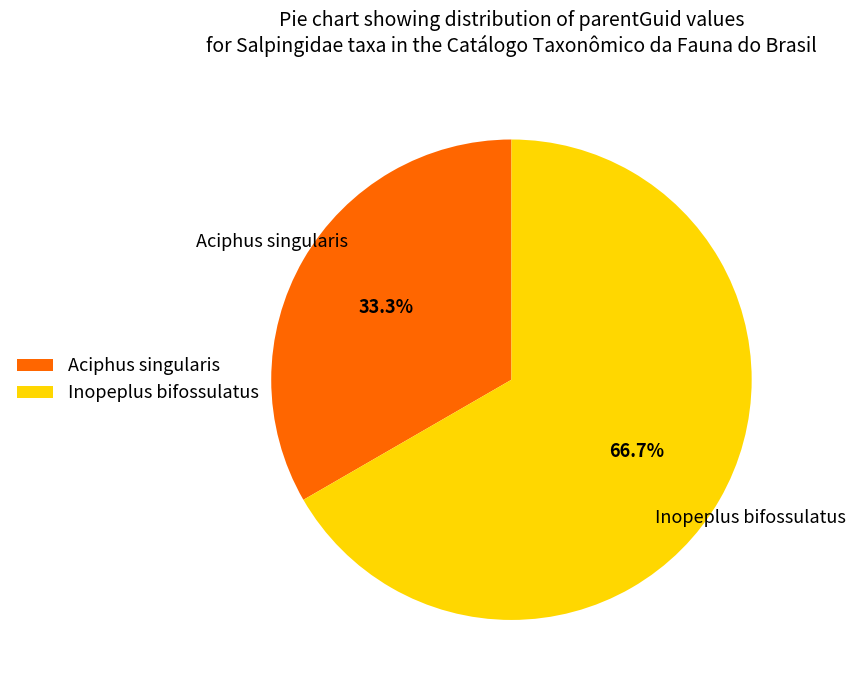

Approximately how many times larger is the value at Aciphus singularis compared to Inopeplus bifossulatus?

0.5